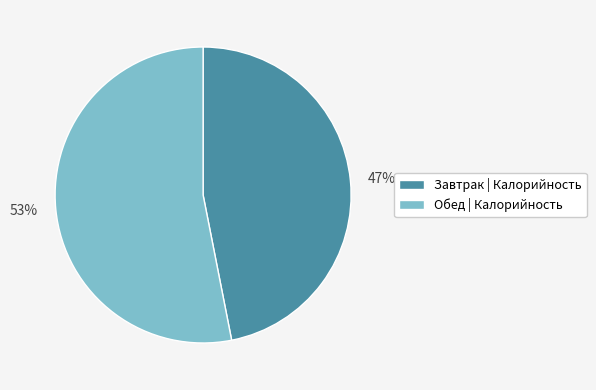

Do Завтрак | Калорийность and Обед | Калорийность together represent more than half of the pie?

Yes